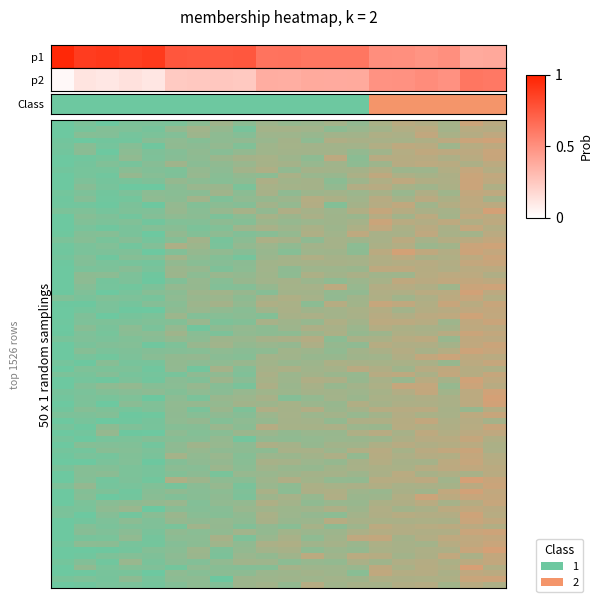

What is the difference between the maximum and minimum values?

0.6